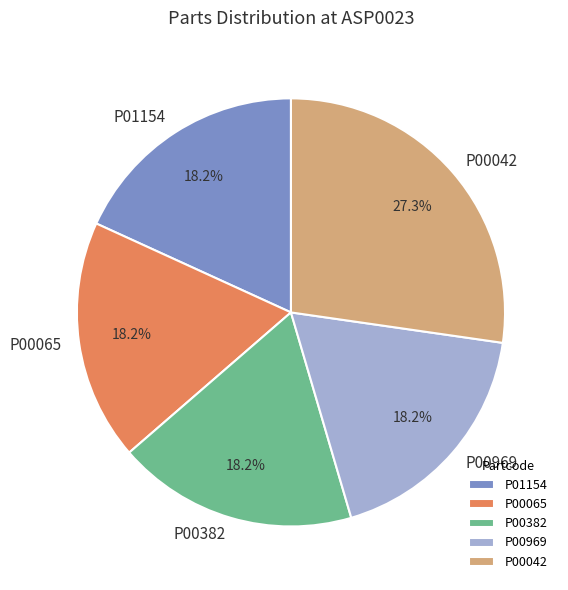

Which category has the biggest portion of the pie?

P00042